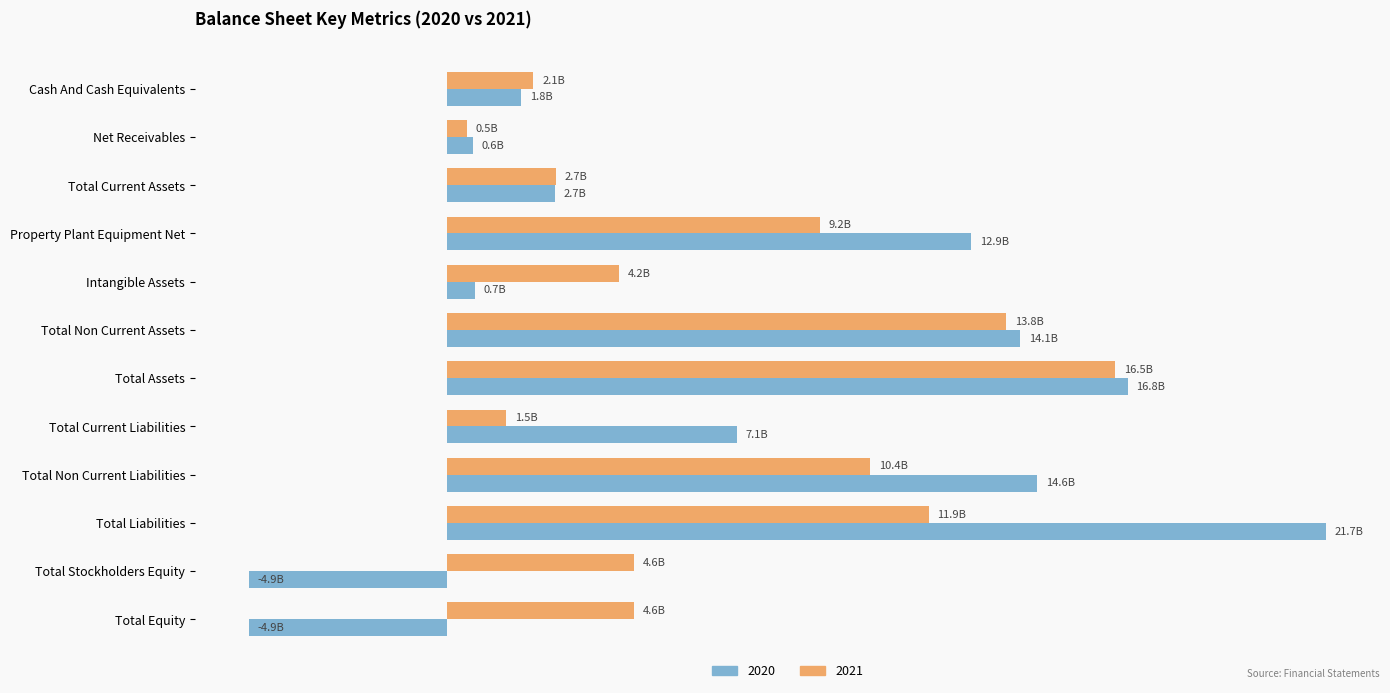

What is the total value across all series at Total Assets?

33276000000